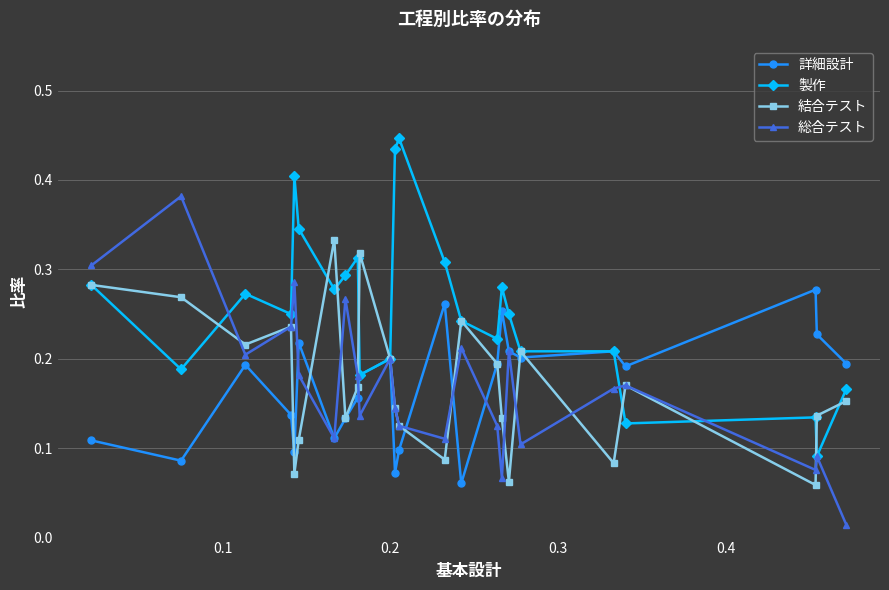

Count the 詳細設計 values in the range 0 to 1.

24